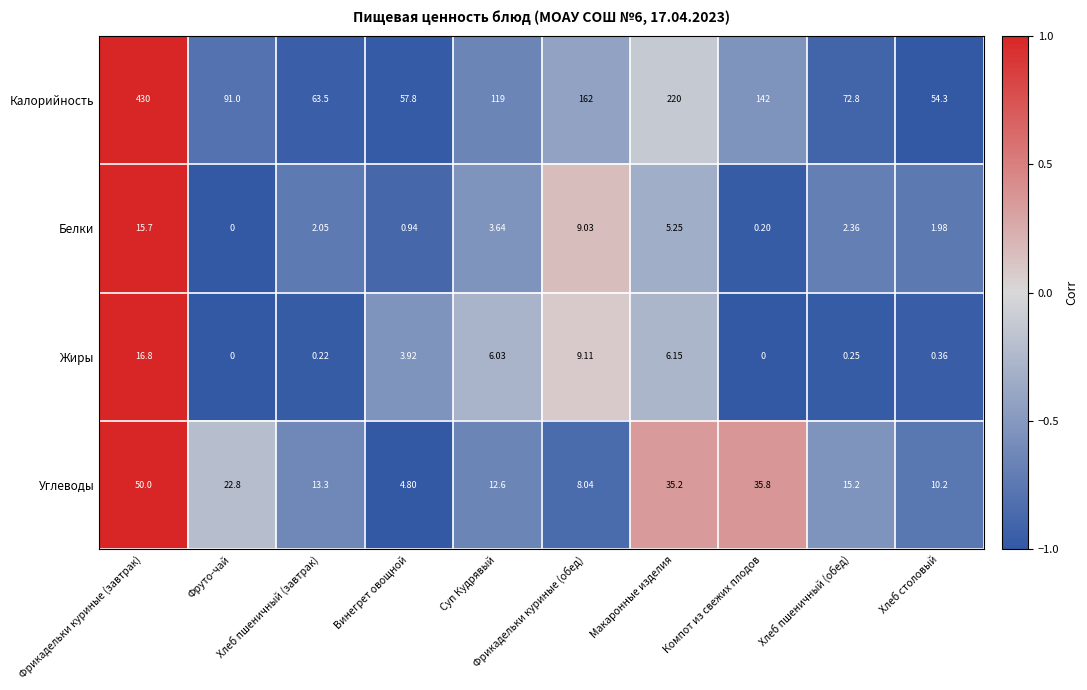

Rank the series by their maximum value, from lowest to highest.

Белки, Жиры, Углеводы, Калорийность